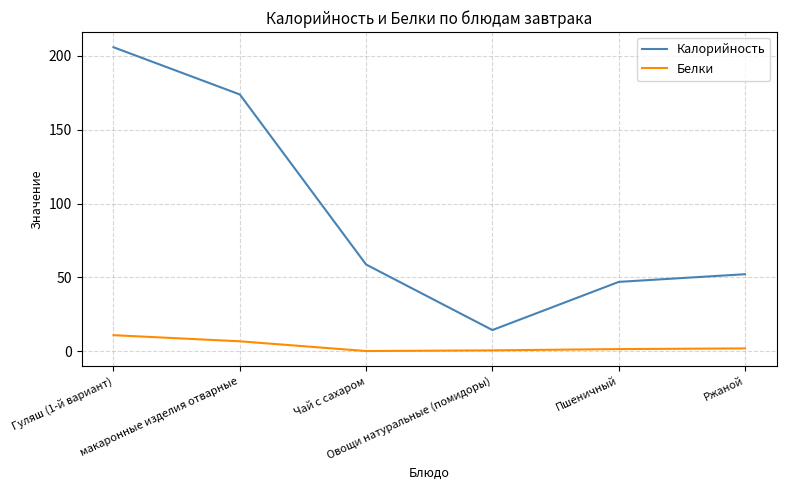

Is it true that Калорийность equals 58.8 at Чай с сахаром?

True